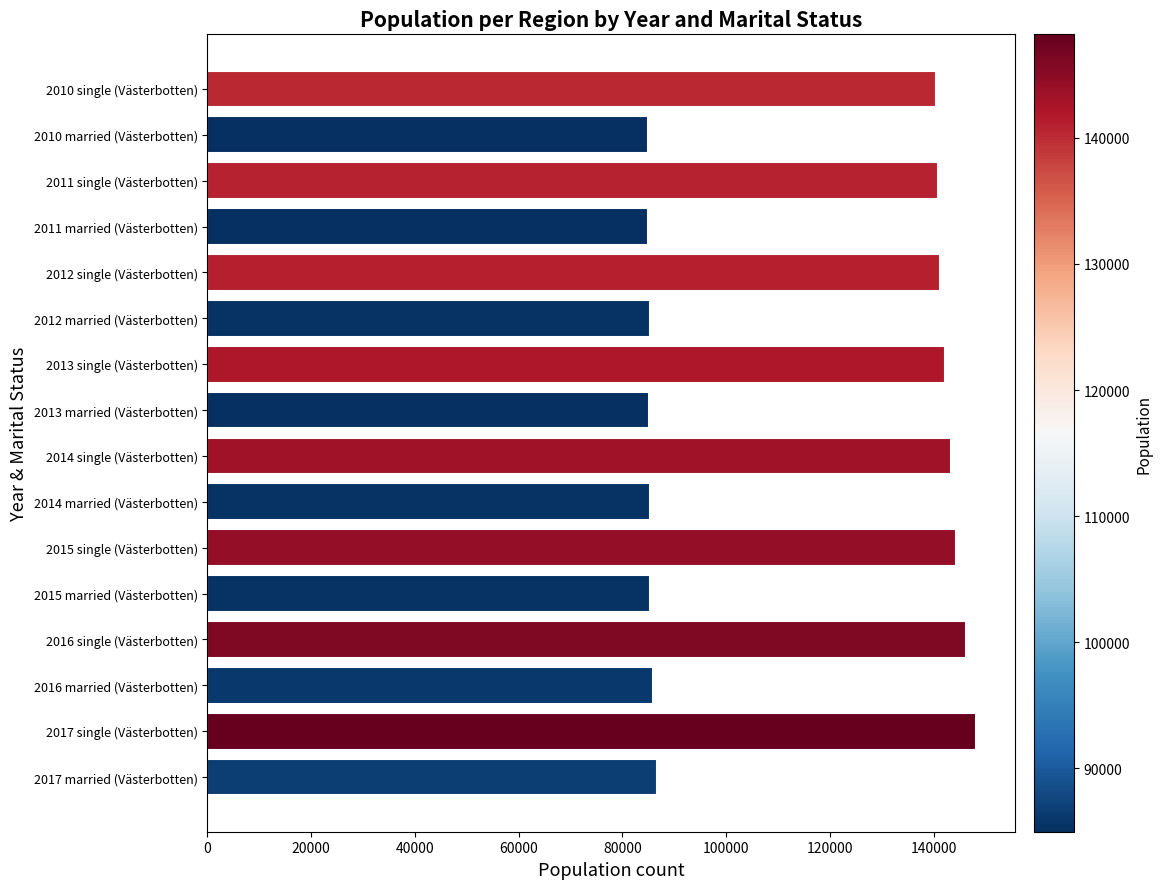

At which label is the value closest to 116590?

2010 single (Västerbotten)